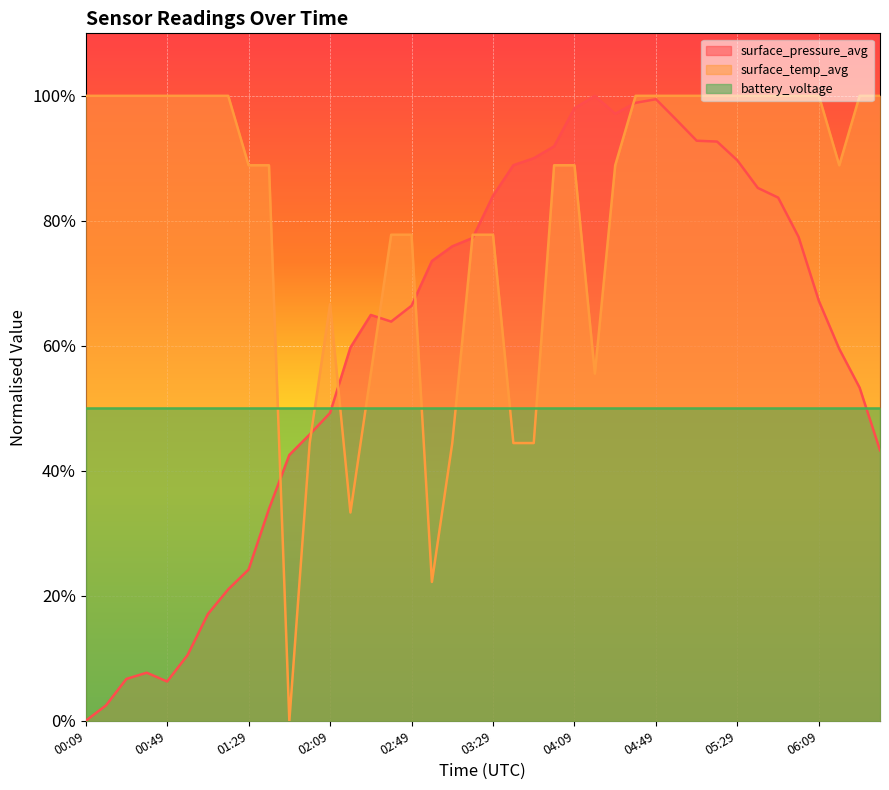

How many intersections are there between surface_temp_avg and surface_pressure_avg?

8